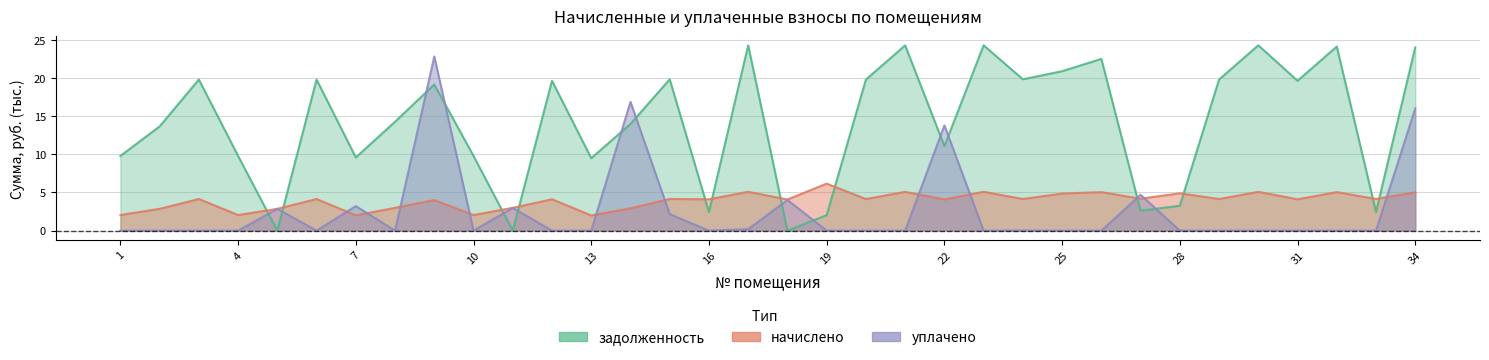

Is the value of начислено at 11 greater than the value of задолженность at 14?

No